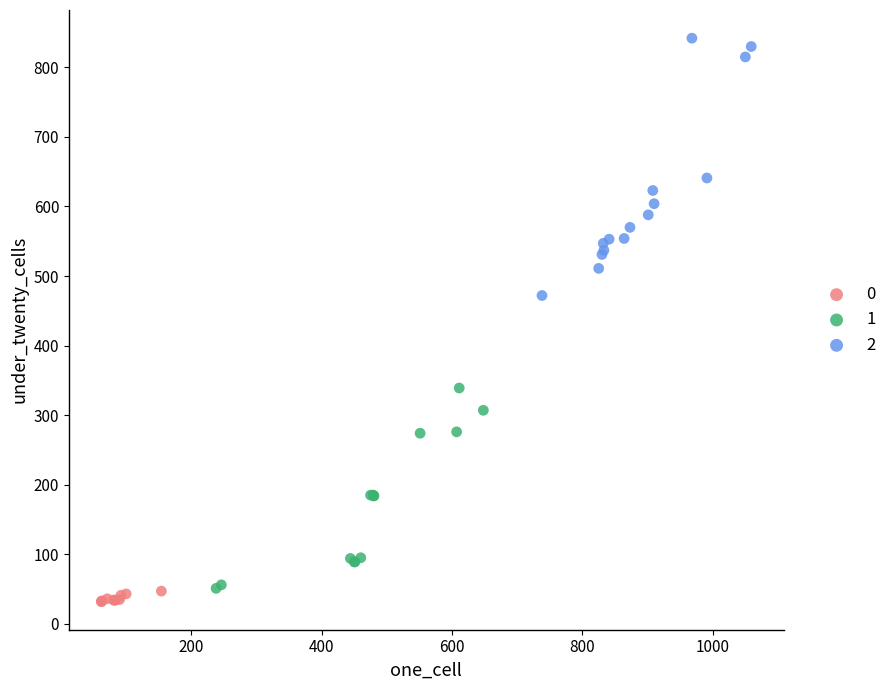

What are all the series names shown in the legend?

0, 1, 2